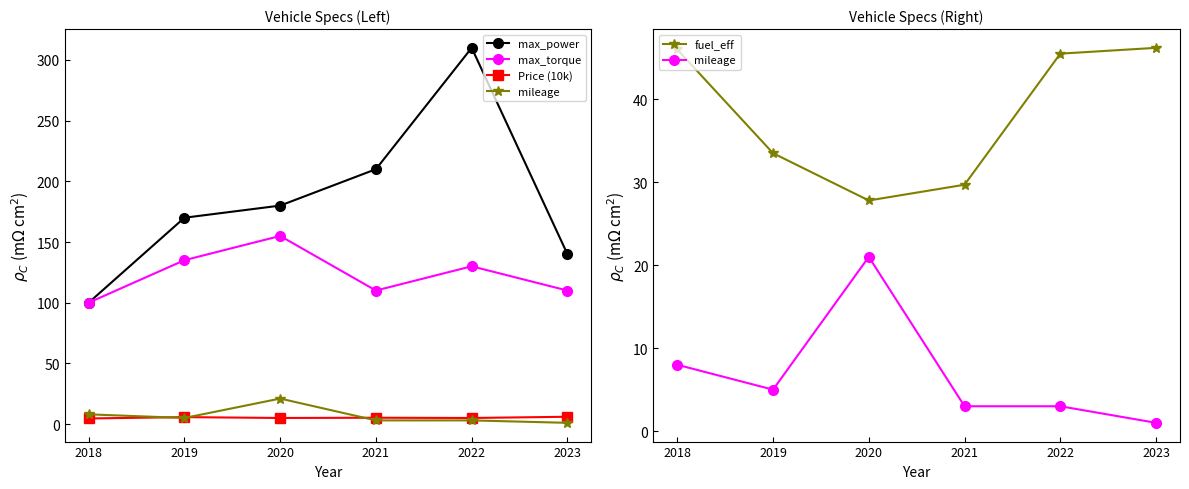

Reading left to right, transcribe all the data shown in this chart.

max_power: 100.0	170.0	180.0	210.0	310.0	140.0
max_torque: 100.0	135.0	155.0	110.0	130.0	110.0
Price (10k): 4.6	5.7	5.0	5.2	5.0	6.0
mileage: 8.0	5.0	21.0	3.0	3.0	1.0
fuel_eff: 46.0	33.5	27.8	29.7	45.5	46.2